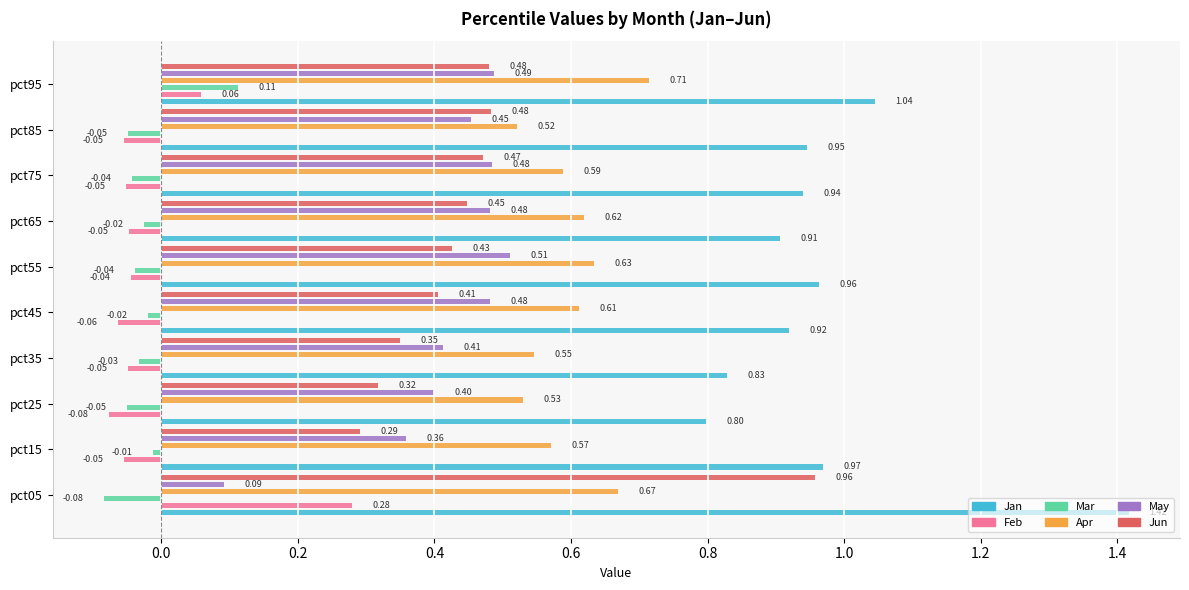

Between pct25 and pct85, which series saw the biggest shift?

Jun